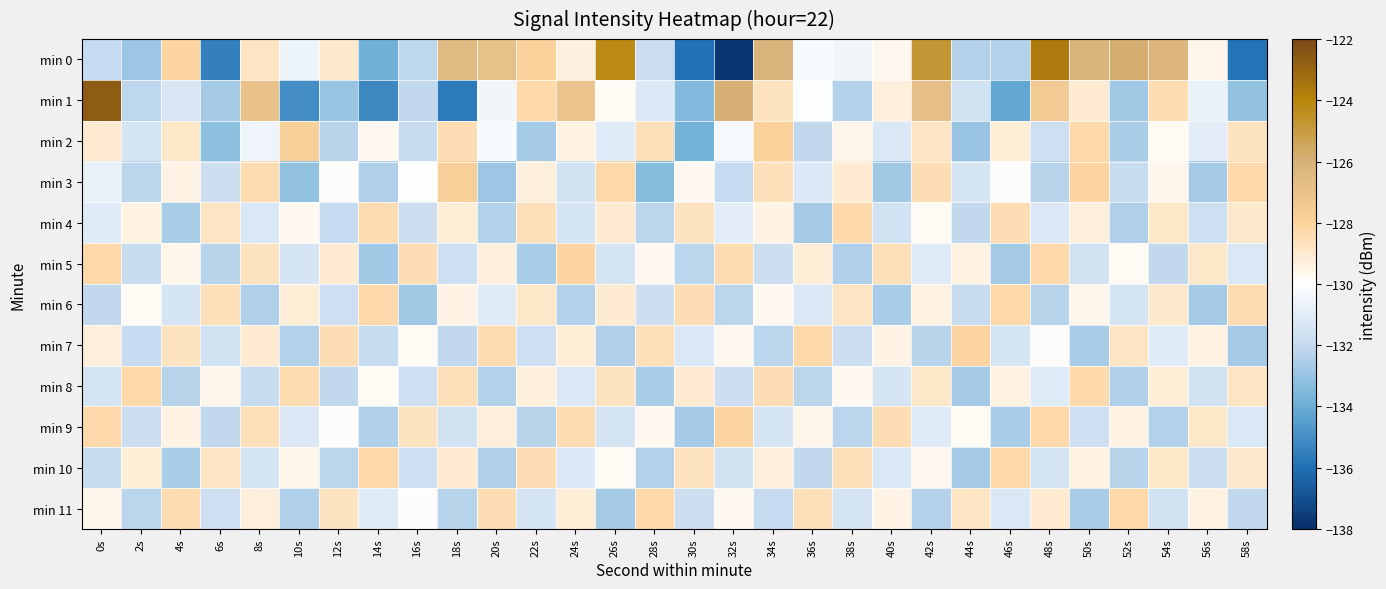

Which series changed the most between 6s and 42s?

min 0